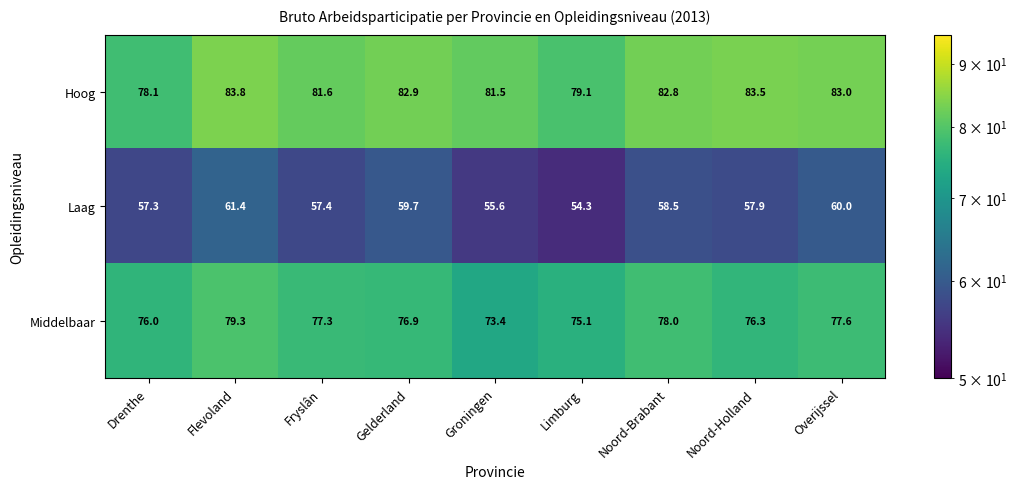

What is the total value across all series at Groningen?

210.5